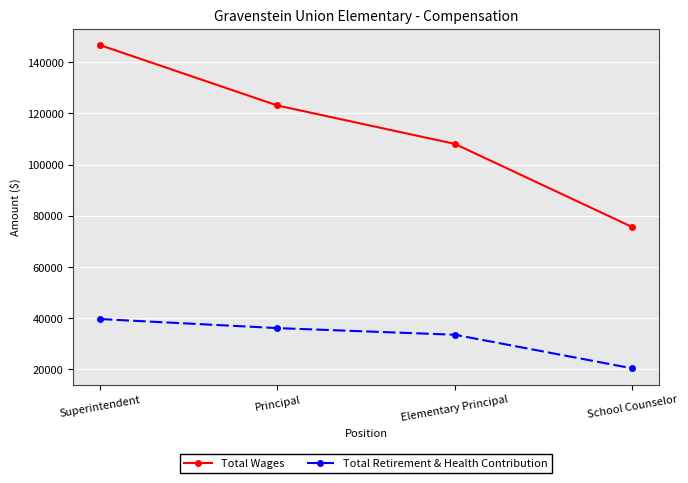

What is the sum of all Total Wages values?

453544